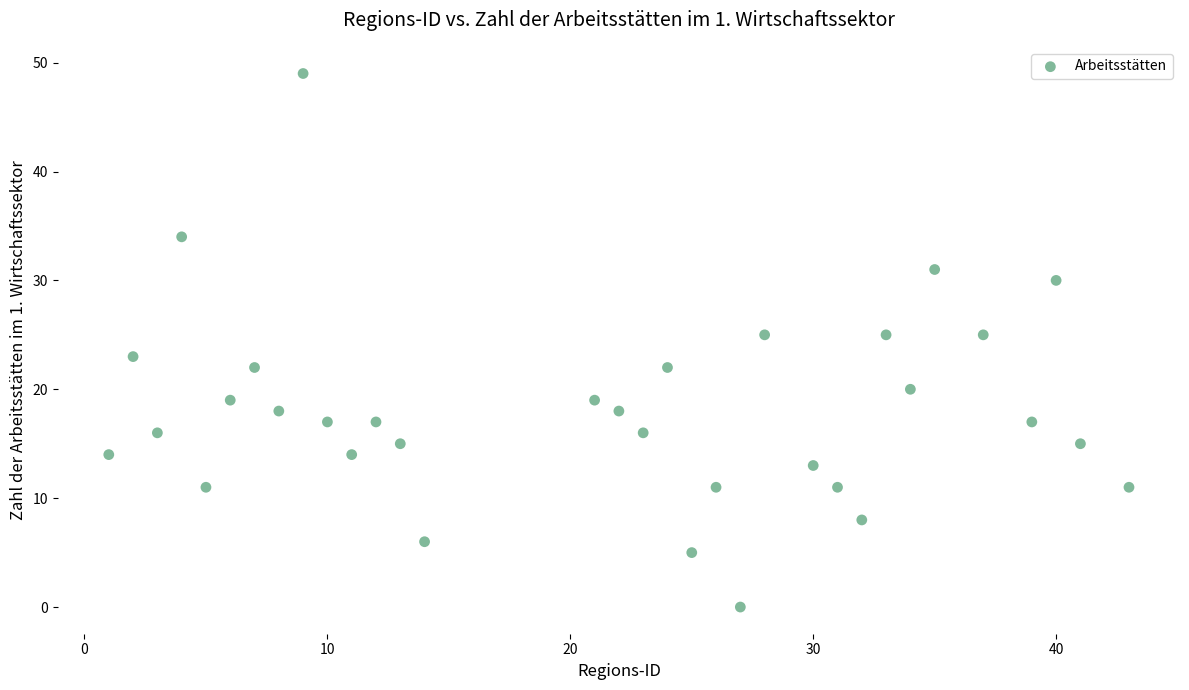

What is the range of X values (max minus min)?

42